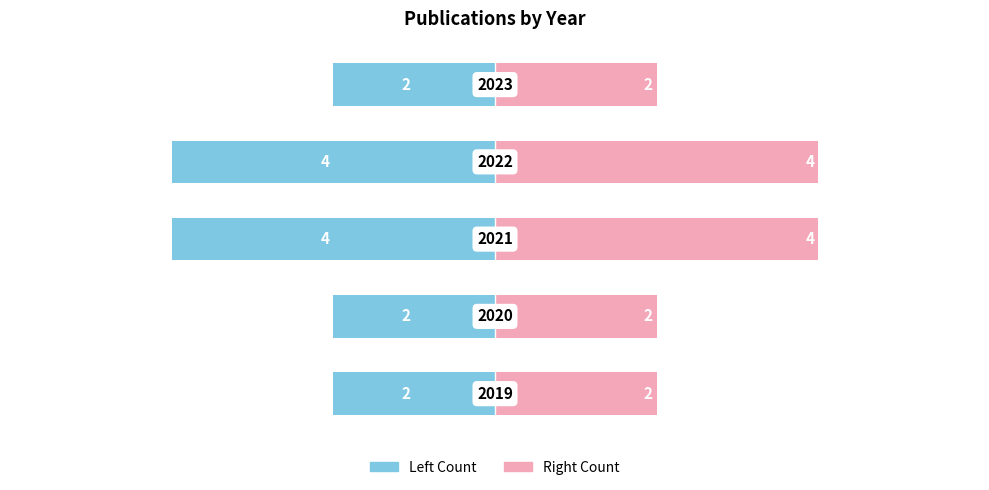

Count the Count (right) values in the range 2 to 4.

5